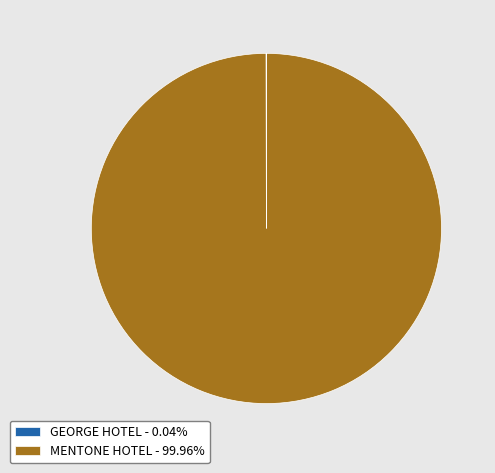

Does MENTONE HOTEL - 99.96% represent more than half of the total?

Yes